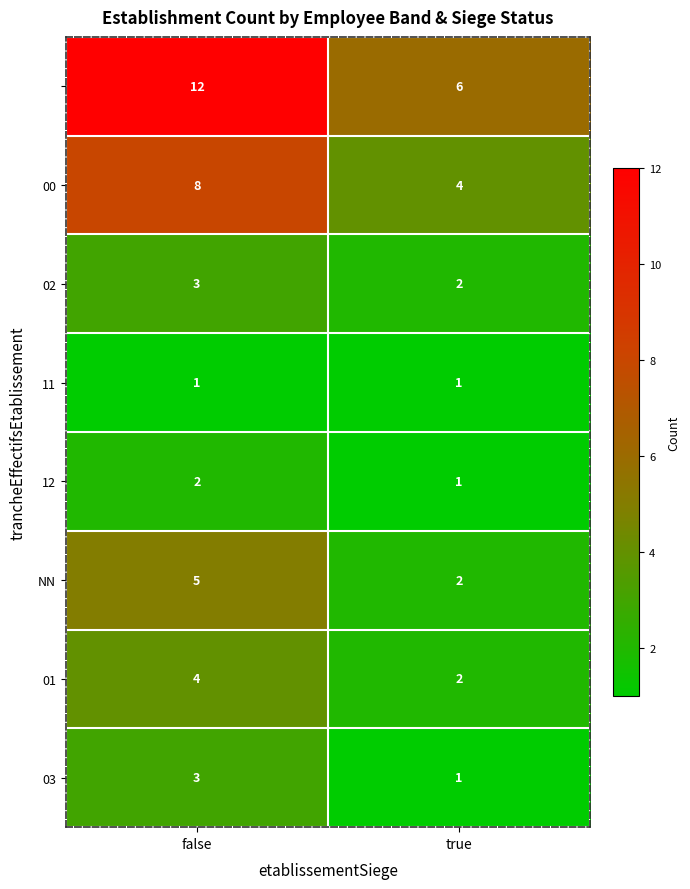

At which category does the chart reach its peak across all series?

false